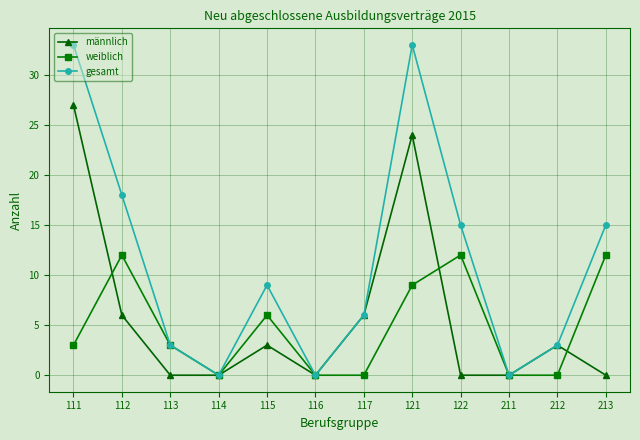

True or false: gesamt has a value of 15 at 115.

False